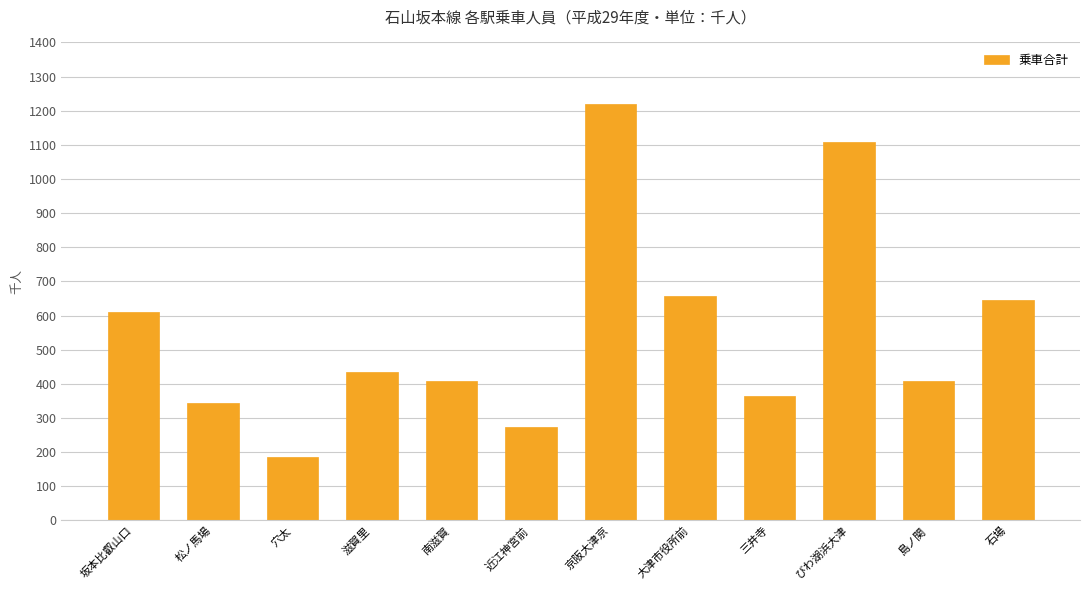

Approximately how many times larger is the value at 石場 compared to 近江神宮前?

2.3